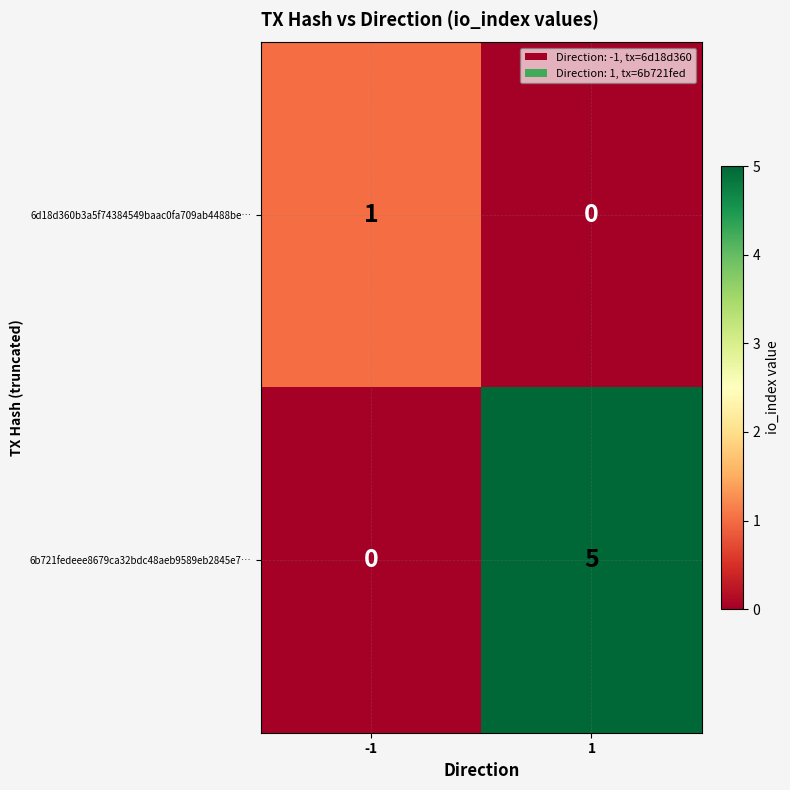

How many positive values does the 6b721fedeee8679ca32bdc48aeb9589eb2845e7… series have?

1